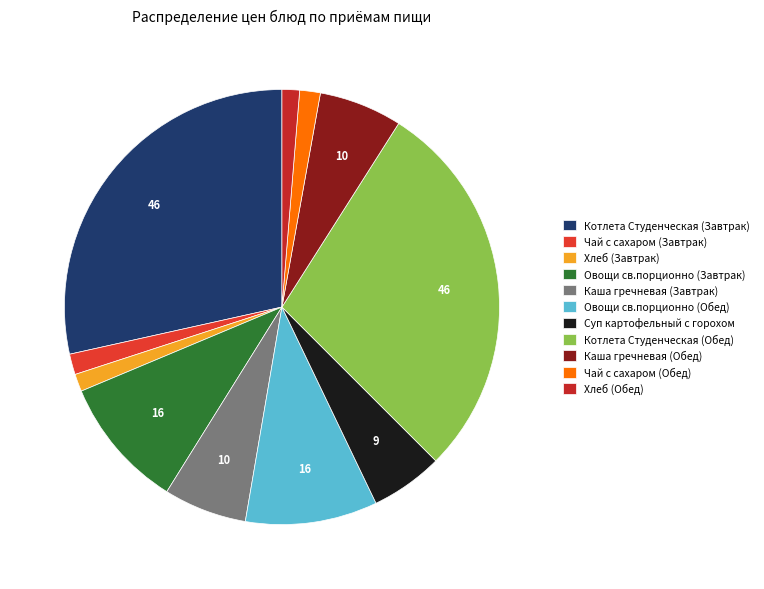

How many segments does this pie chart have?

11